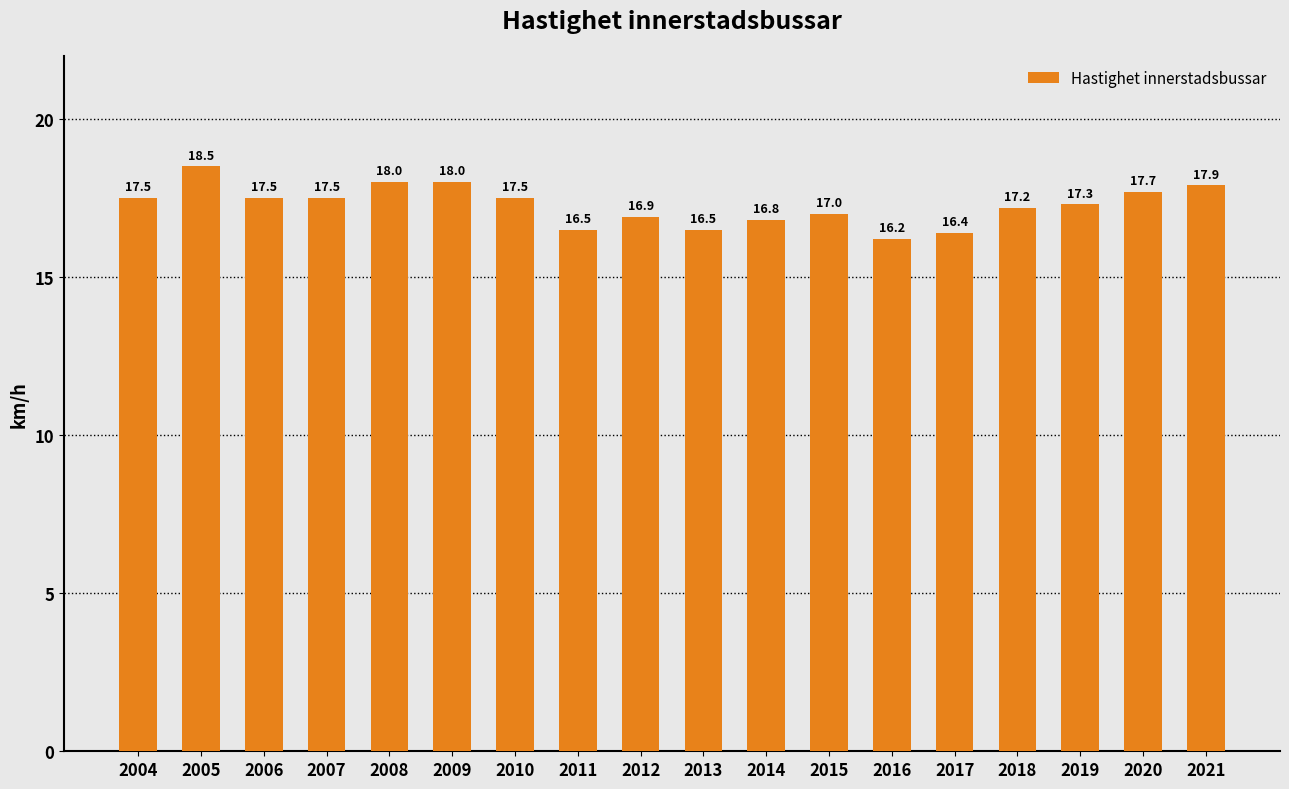

Count the number of categories in the chart.

18